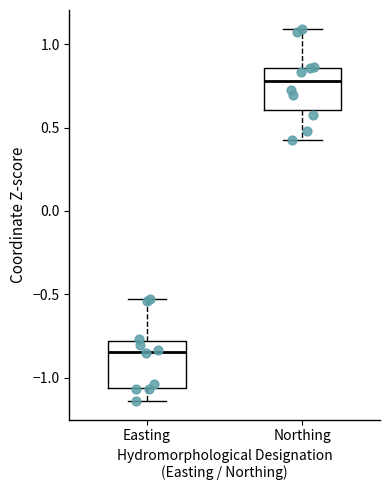

Where does the median line of the box for Easting sit on the y-axis? The values are not printed on the chart, so give them approximately, as read against the axis.

-0.85